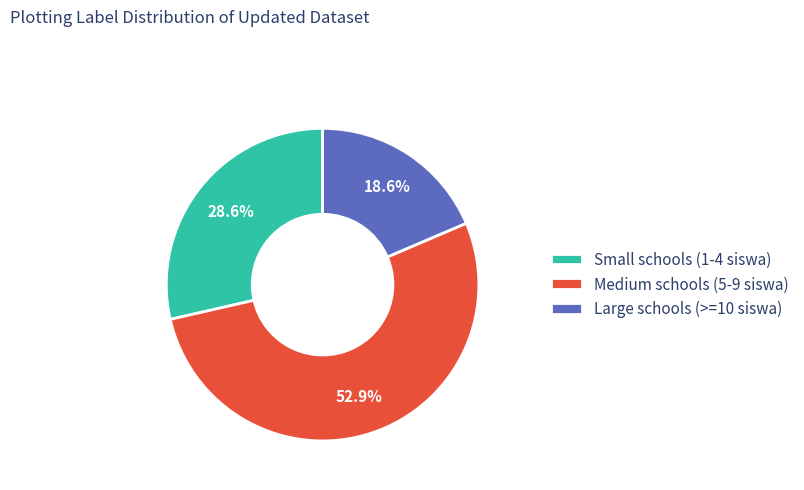

Does any single category account for the majority?

Yes